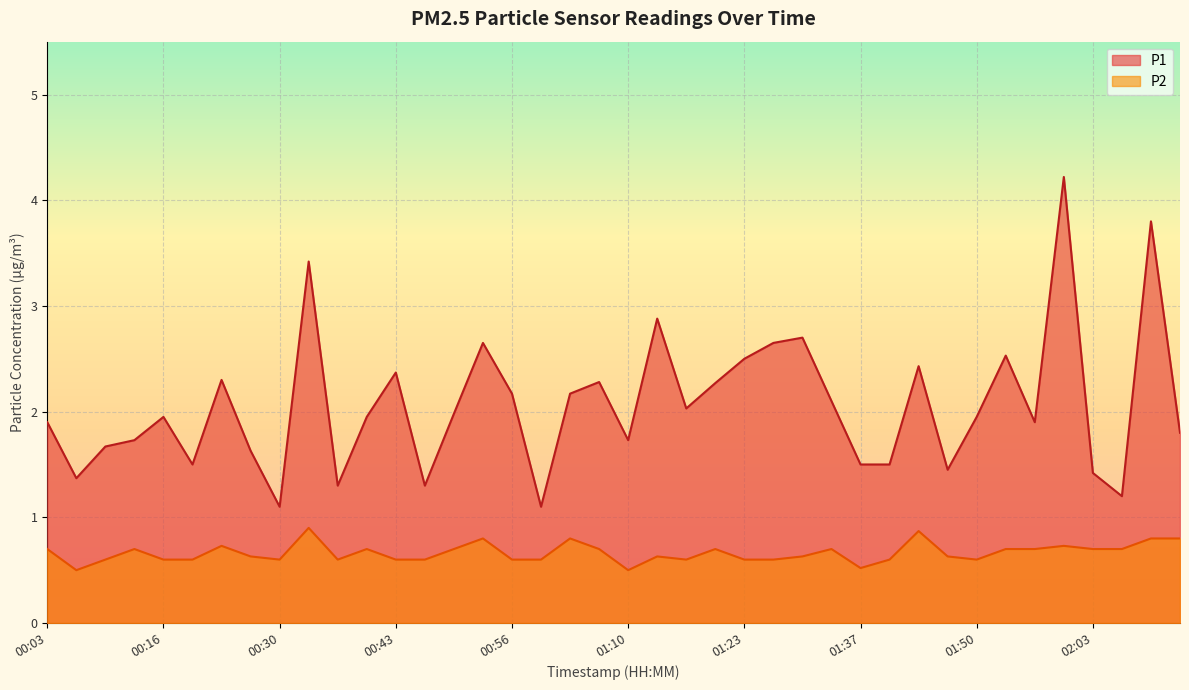

Reading right to left, extract all data points from this chart.

P1: 1.8	3.8	1.2	1.4	4.2	1.9	2.5	1.9	1.4	2.4	1.5	1.5	2.1	2.7	2.6	2.5	2.3	2.0	2.9	1.7	2.3	2.2	1.1	2.2	2.6	2.0	1.3	2.4	1.9	1.3	3.4	1.1	1.6	2.3	1.5	1.9	1.7	1.7	1.4	1.9
P2: 0.8	0.8	0.7	0.7	0.7	0.7	0.7	0.6	0.6	0.9	0.6	0.5	0.7	0.6	0.6	0.6	0.7	0.6	0.6	0.5	0.7	0.8	0.6	0.6	0.8	0.7	0.6	0.6	0.7	0.6	0.9	0.6	0.6	0.7	0.6	0.6	0.7	0.6	0.5	0.7